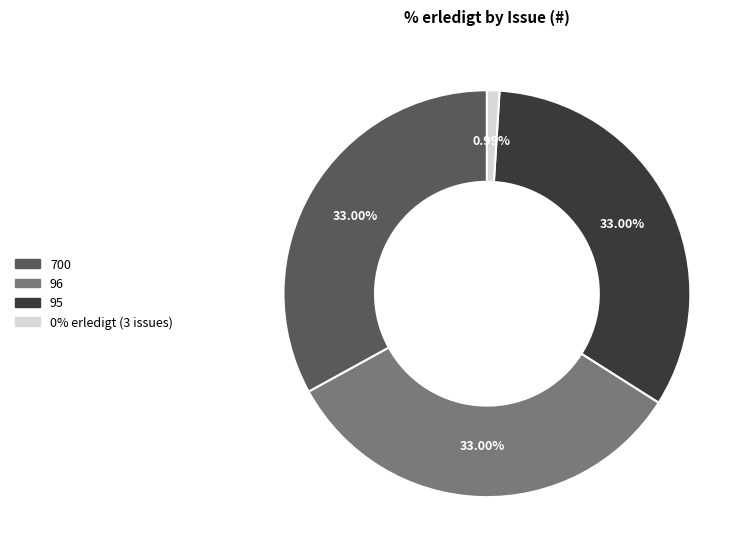

Is there any slice that represents more than half of the pie?

No